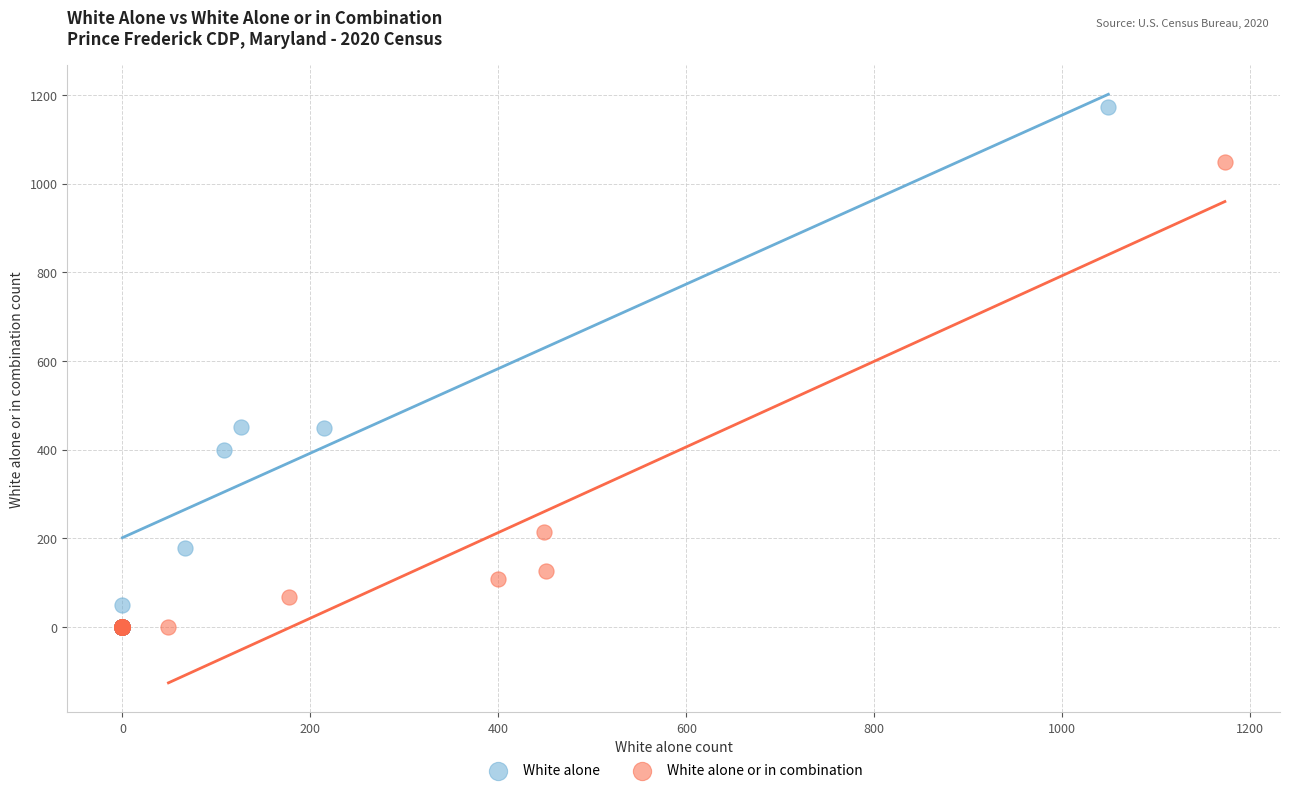

Which series reaches the maximum Y coordinate?

White alone